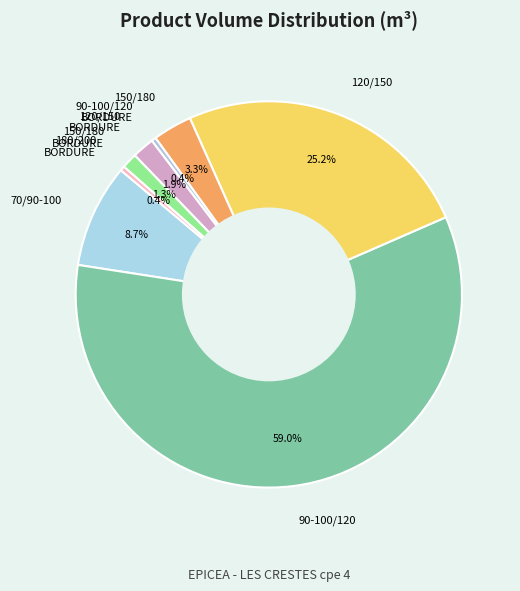

Does 90-100/120 represent more than half of the total?

Yes